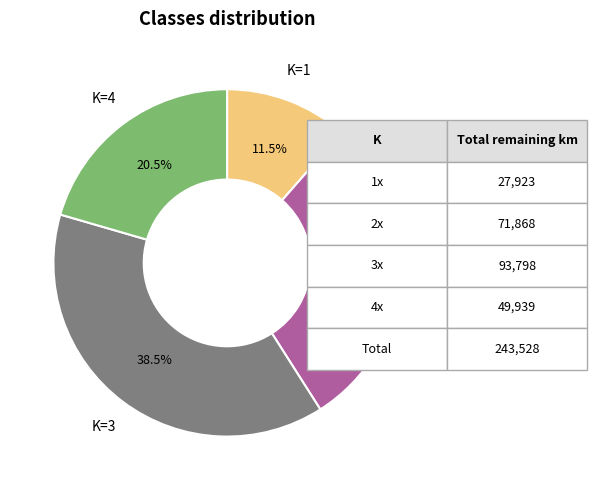

Does any single category account for the majority?

No